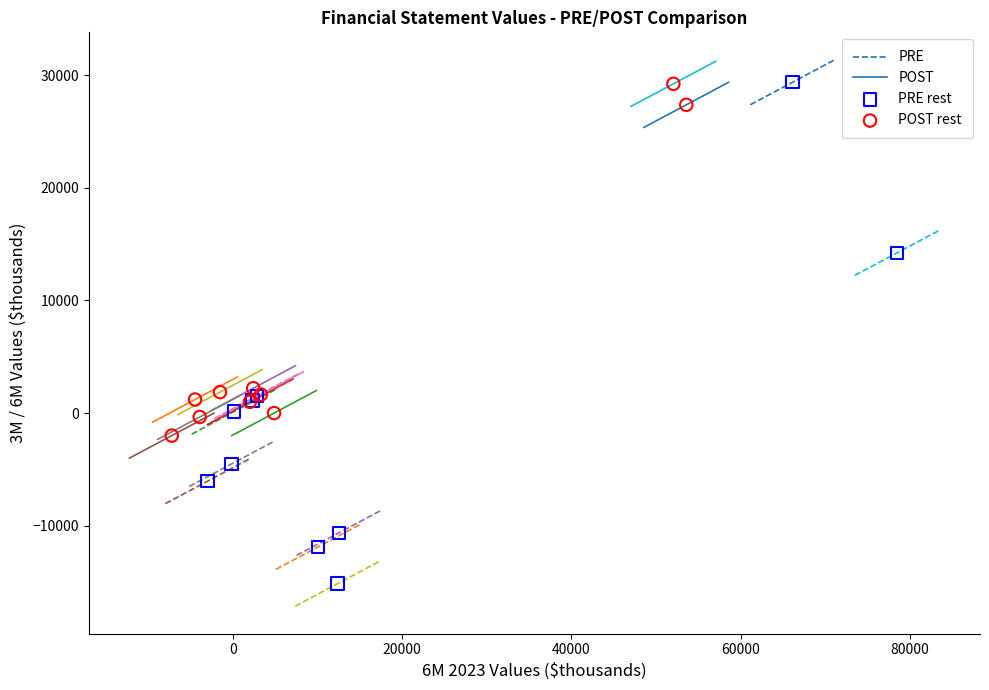

Which series has the widest spread of Y values?

PRE rest